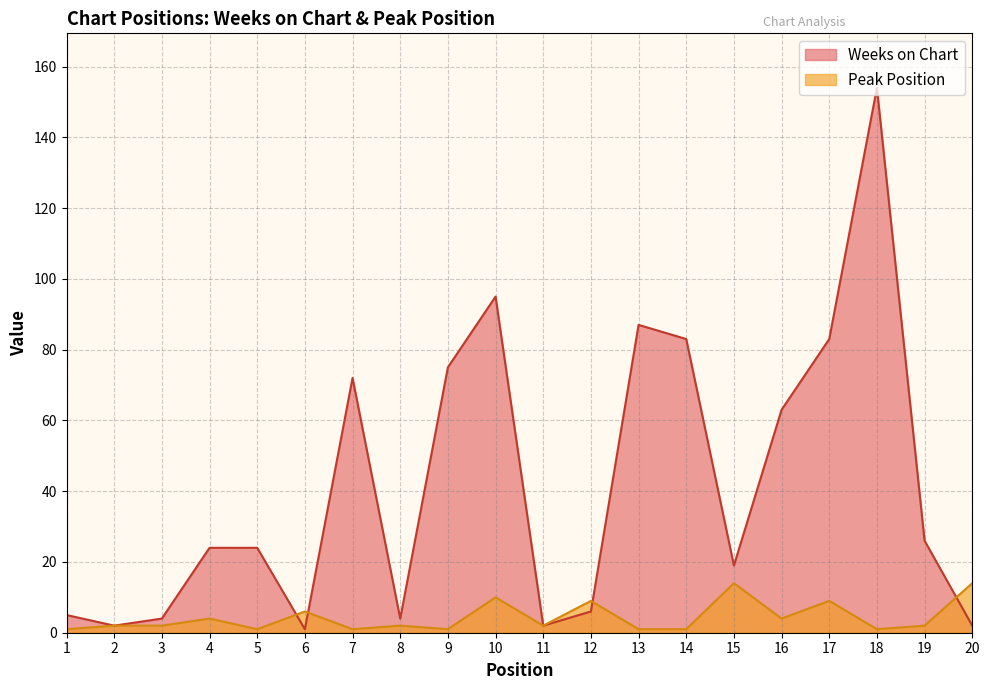

Where is Peak Position nearest to the value 7?

6